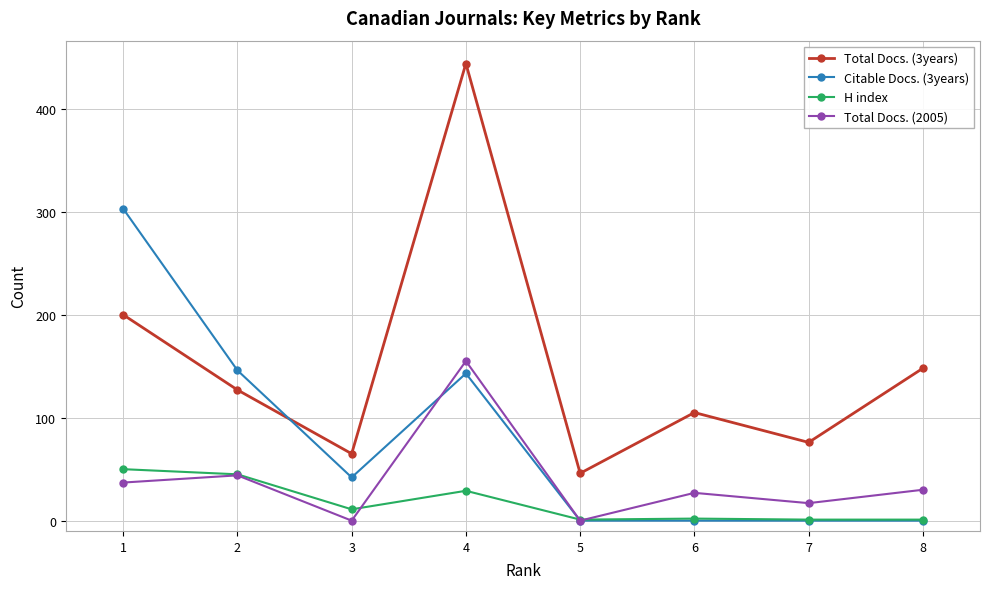

At which category does H index reach its first local peak?

4